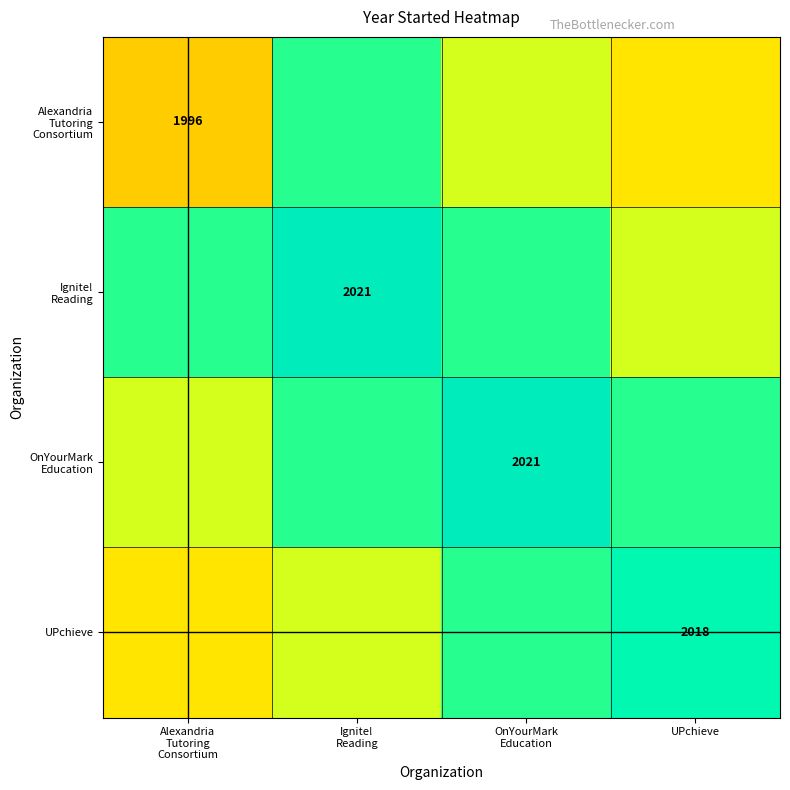

What is the average value of the UPchieve series?

2010.2